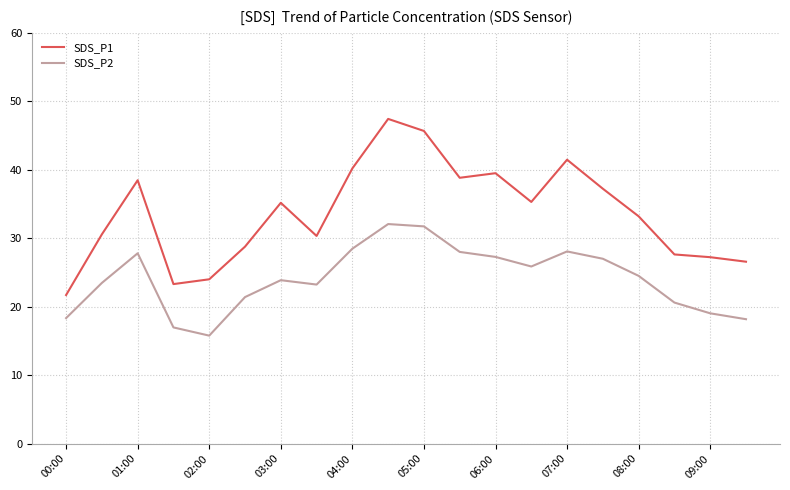

Which series has the widest spread of values?

SDS_P1